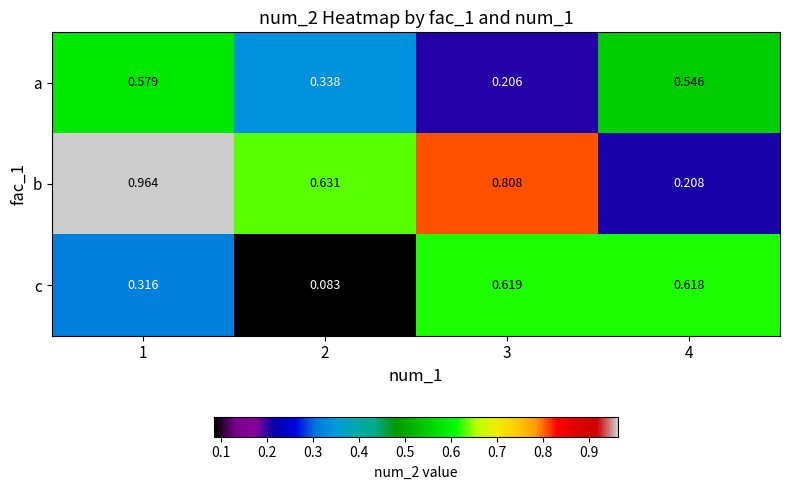

List the series in order of their peak value, lowest first.

a, c, b